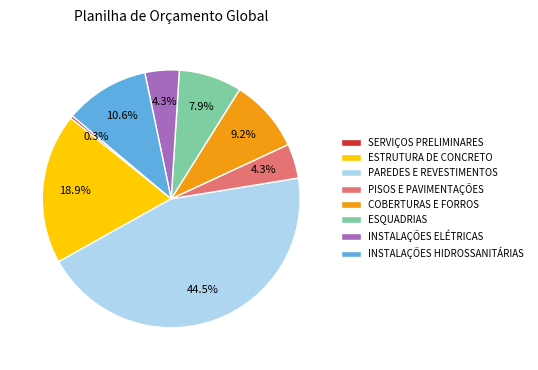

Does ESTRUTURA DE CONCRETO account for over 50% of the chart?

No